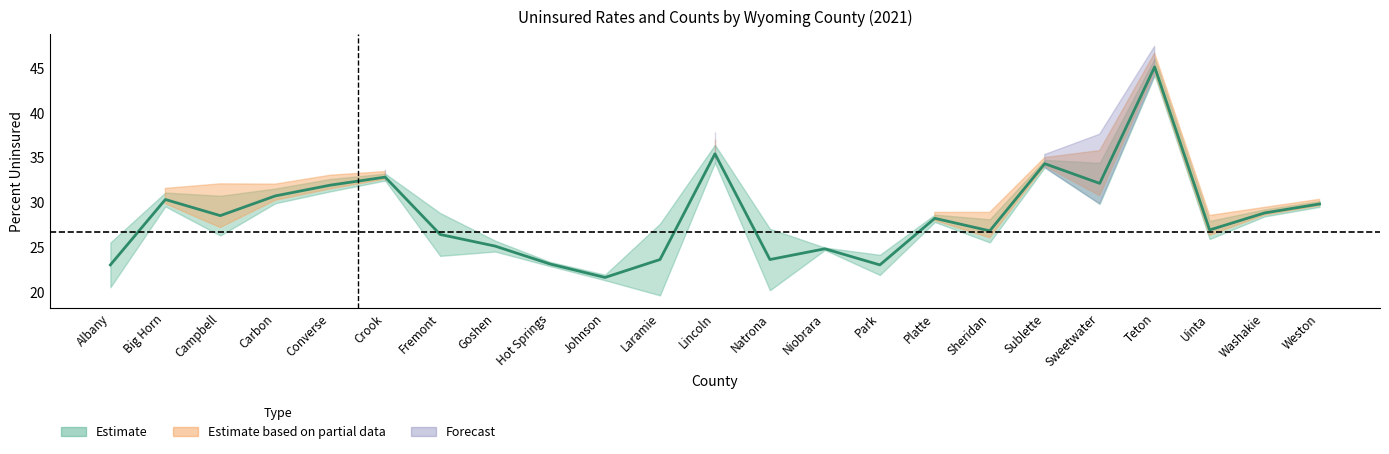

Rank the categories by value from lowest to highest.

Johnson, Albany, Park, Hot Springs, Laramie, Natrona, Niobrara, Goshen, Fremont, Sheridan, Uinta, Platte, Campbell, Washakie, Weston, Big Horn, Carbon, Converse, Sweetwater, Crook, Sublette, Lincoln, Teton